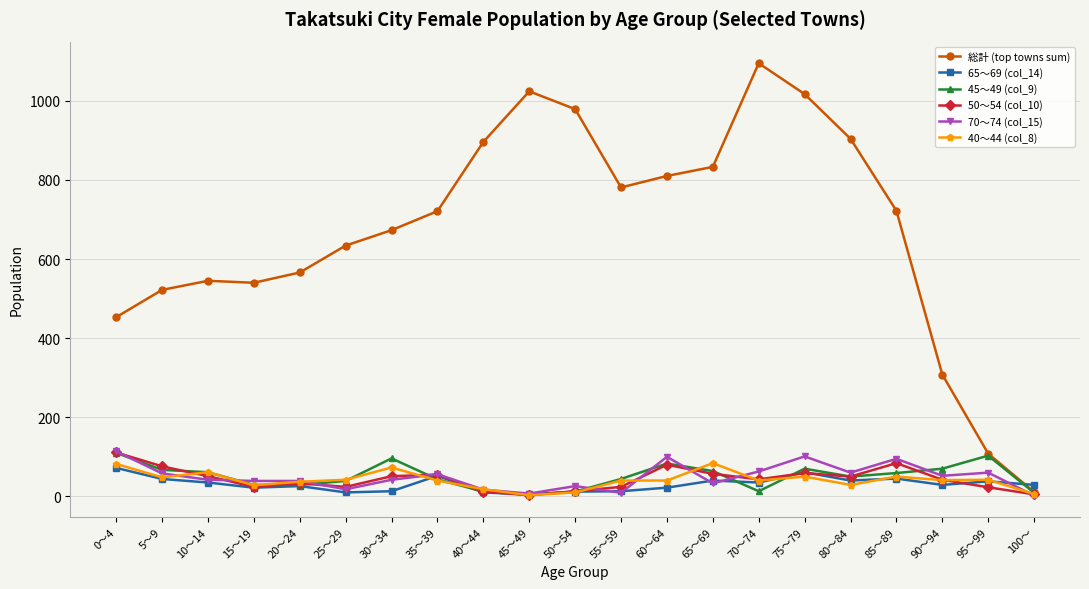

The value of 70～74 (col_15) at 90～94 is 52. True or false?

True